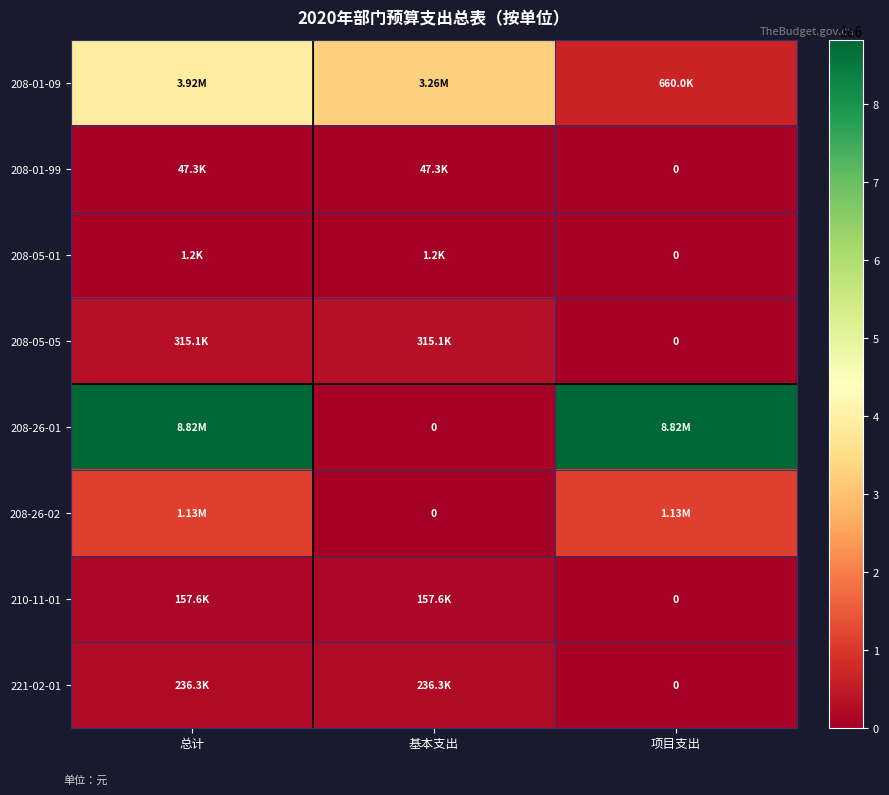

How many values in 210-11-01 are above zero?

2